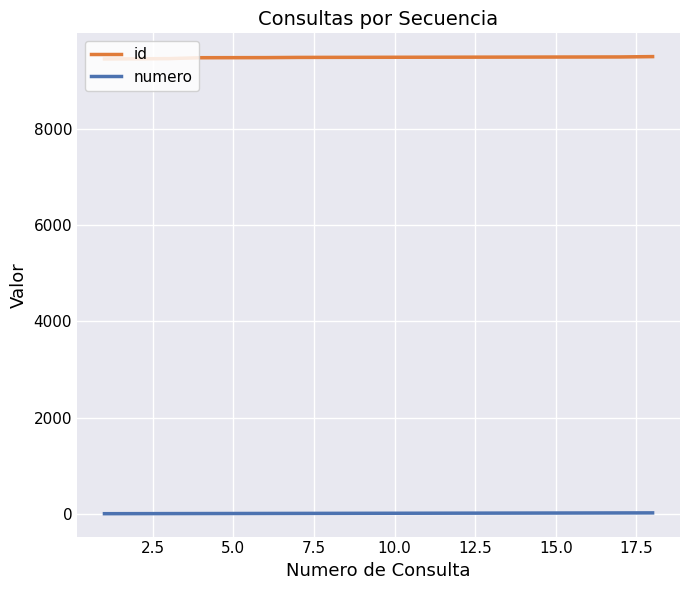

True or false: id and numero intersect in this chart.

False